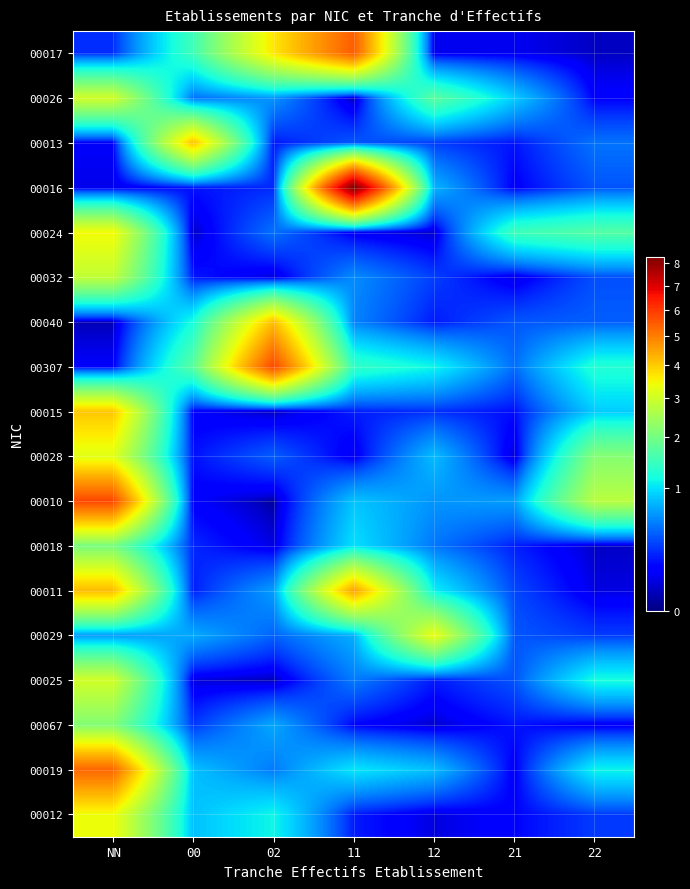

What is the difference between the highest and lowest values at 12?

3.3